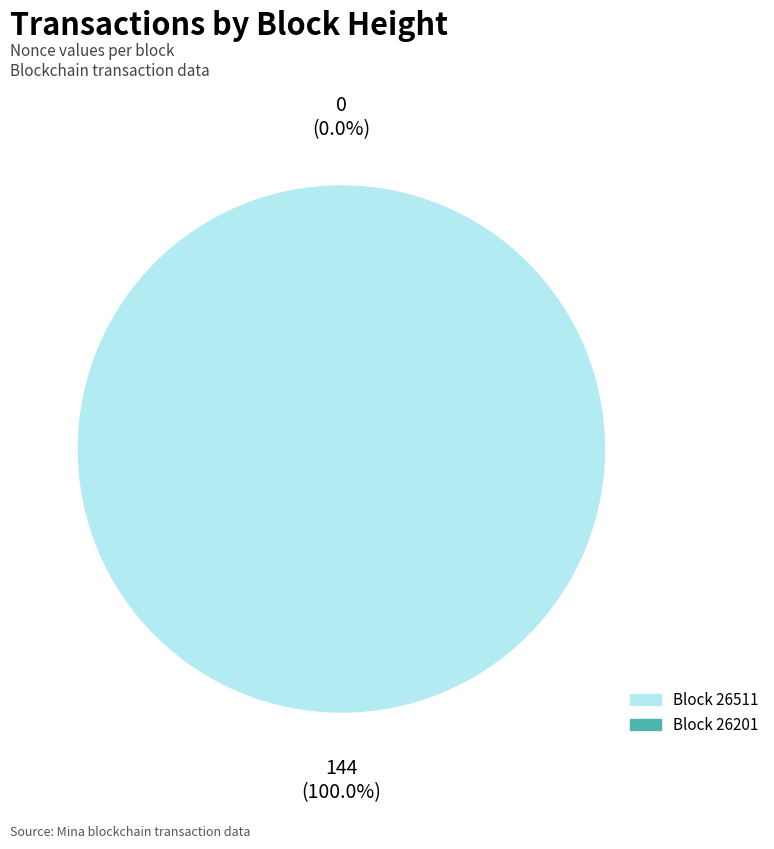

The 26201 slice represents 91% of the pie. True or false?

False